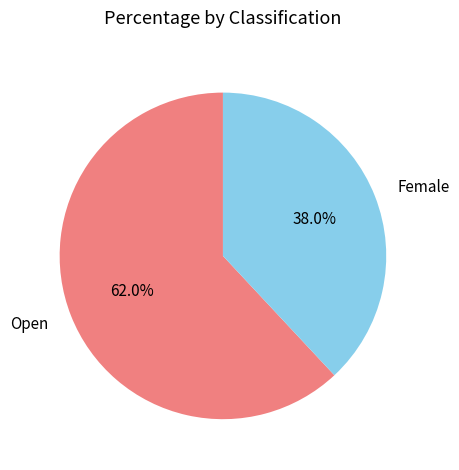

Which category has the smallest portion of the pie?

Female